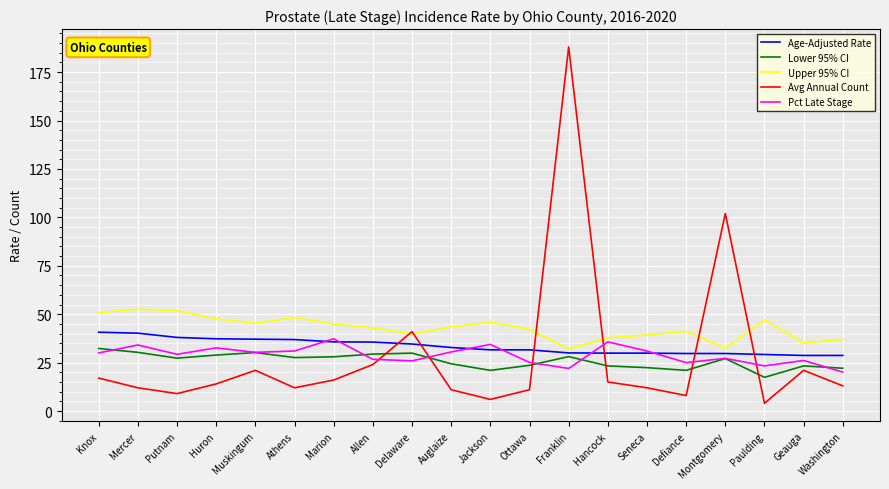

True or false: Age-Adjusted Rate and Upper 95% CI cross at least once.

False